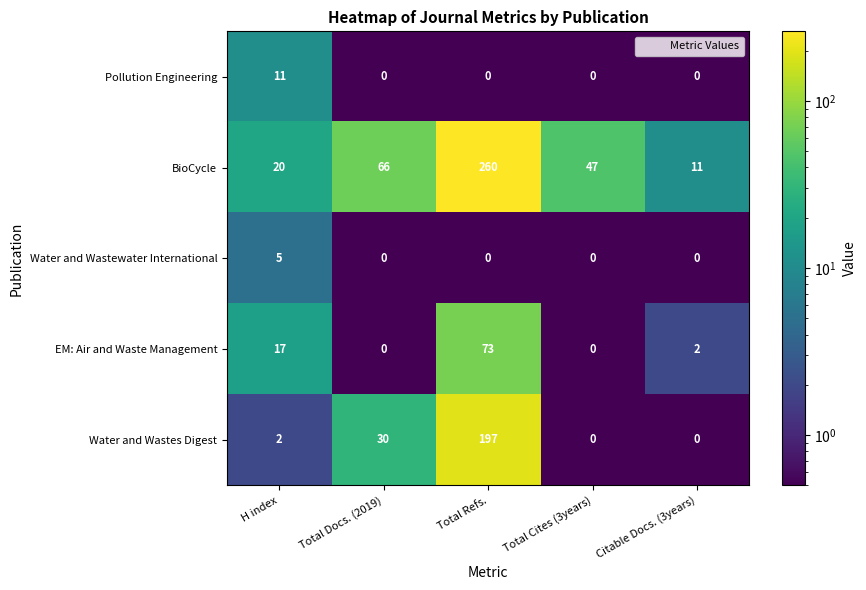

How many series are shown in this chart?

5